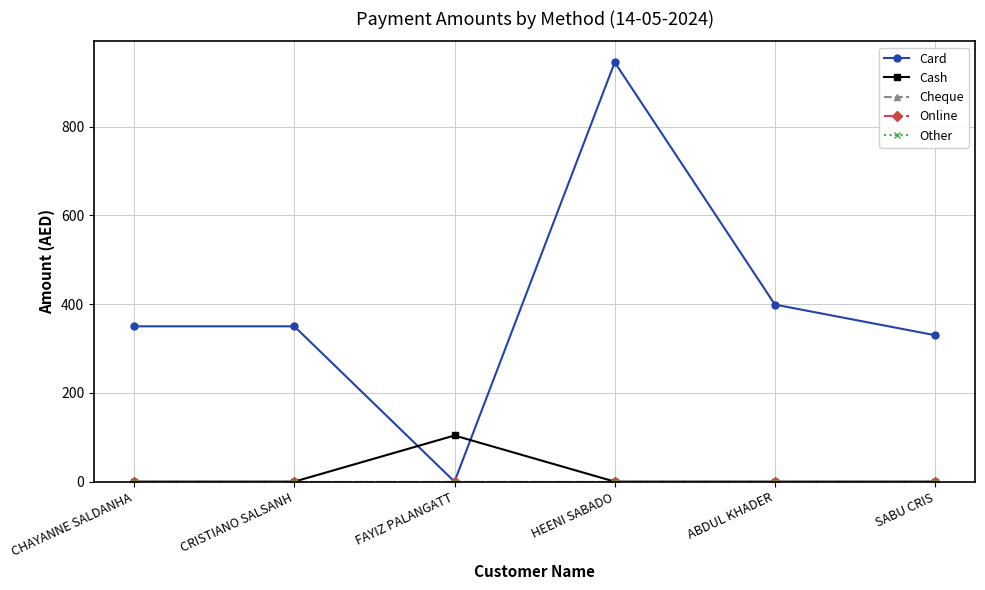

What is the label of the 4th point from the right?

FAYIZ PALANGATT